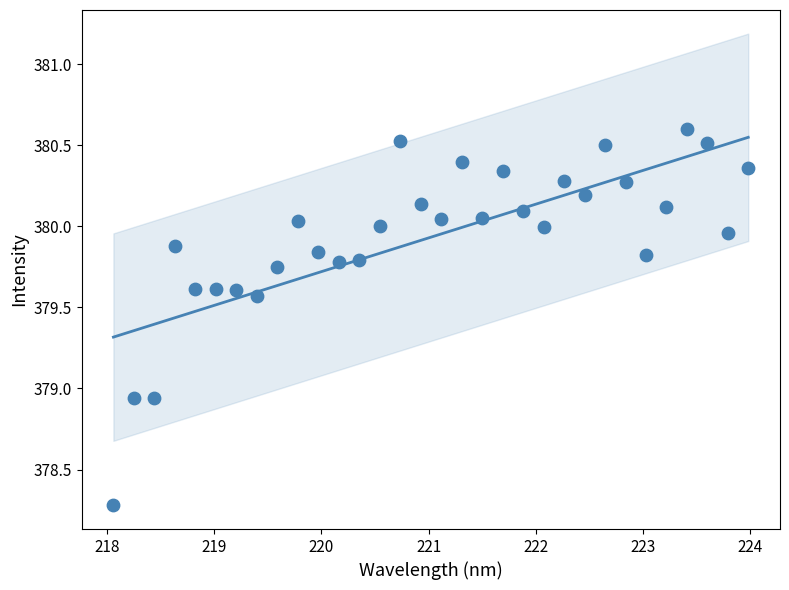

What is the range of X values (max minus min)?

5.9